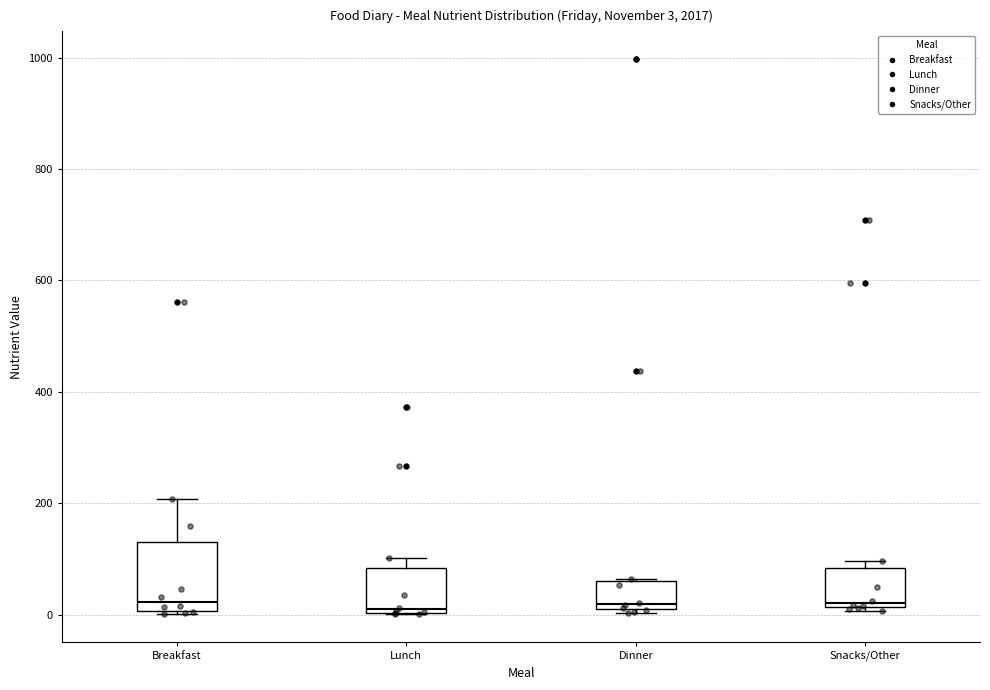

Which box is the tallest, from its lower edge to its upper edge?

Breakfast